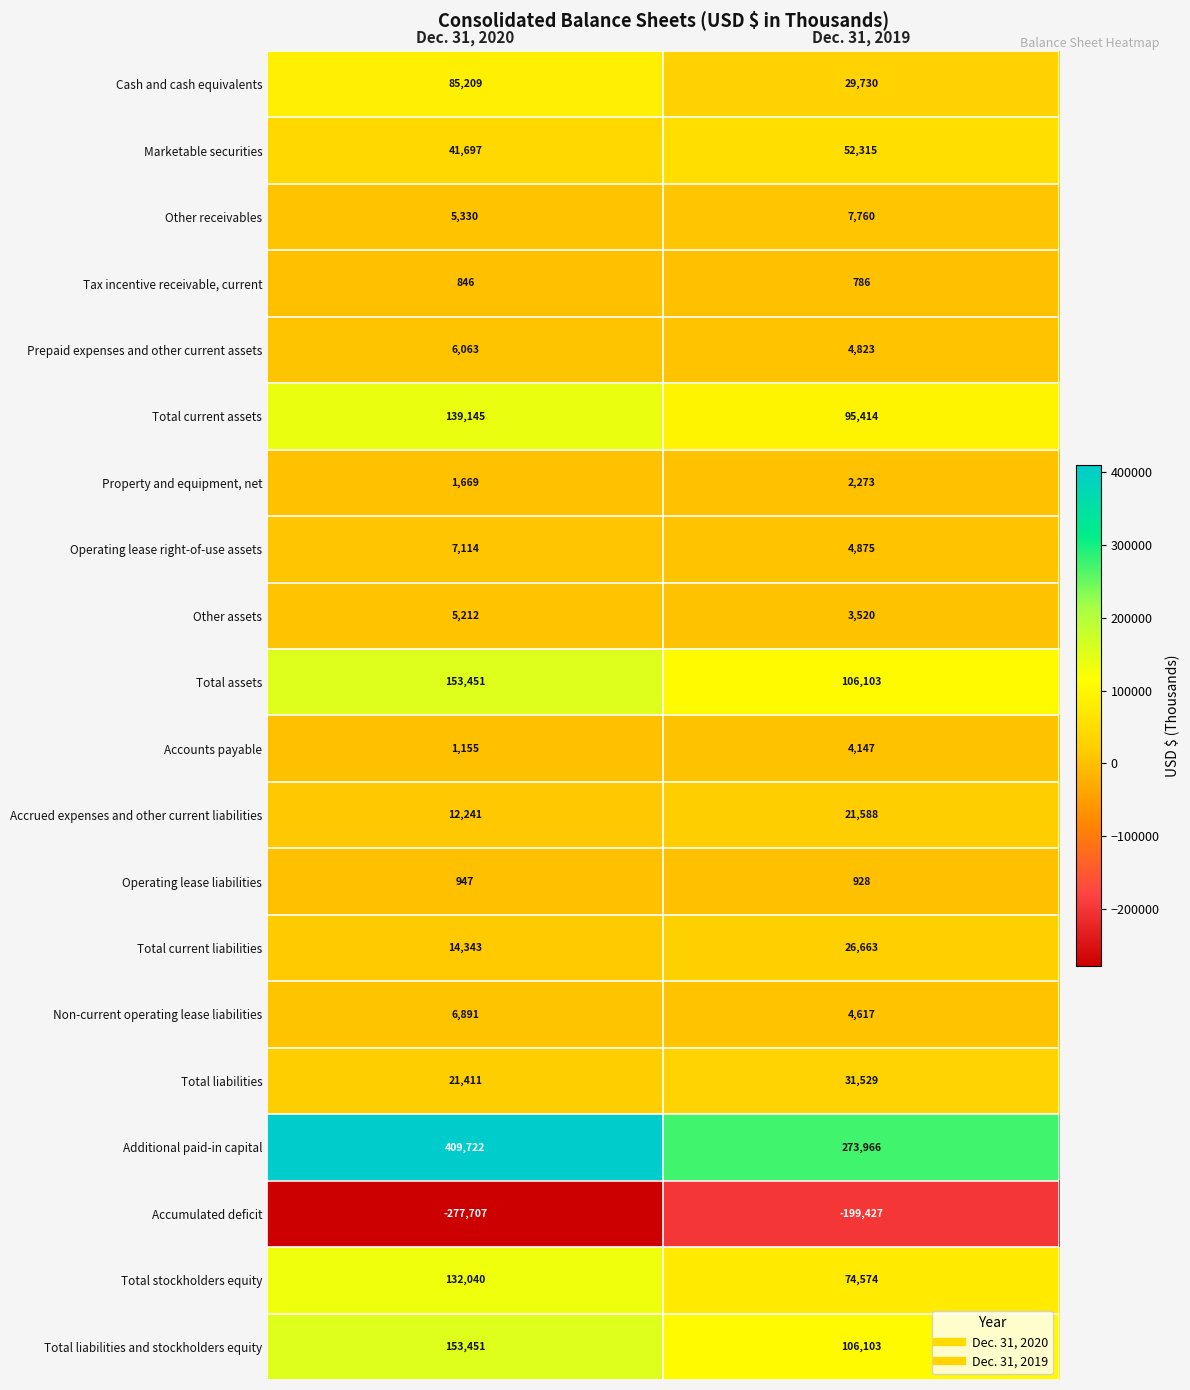

List the labels in order of Total current liabilities value, largest first.

Dec. 31, 2019, Dec. 31, 2020